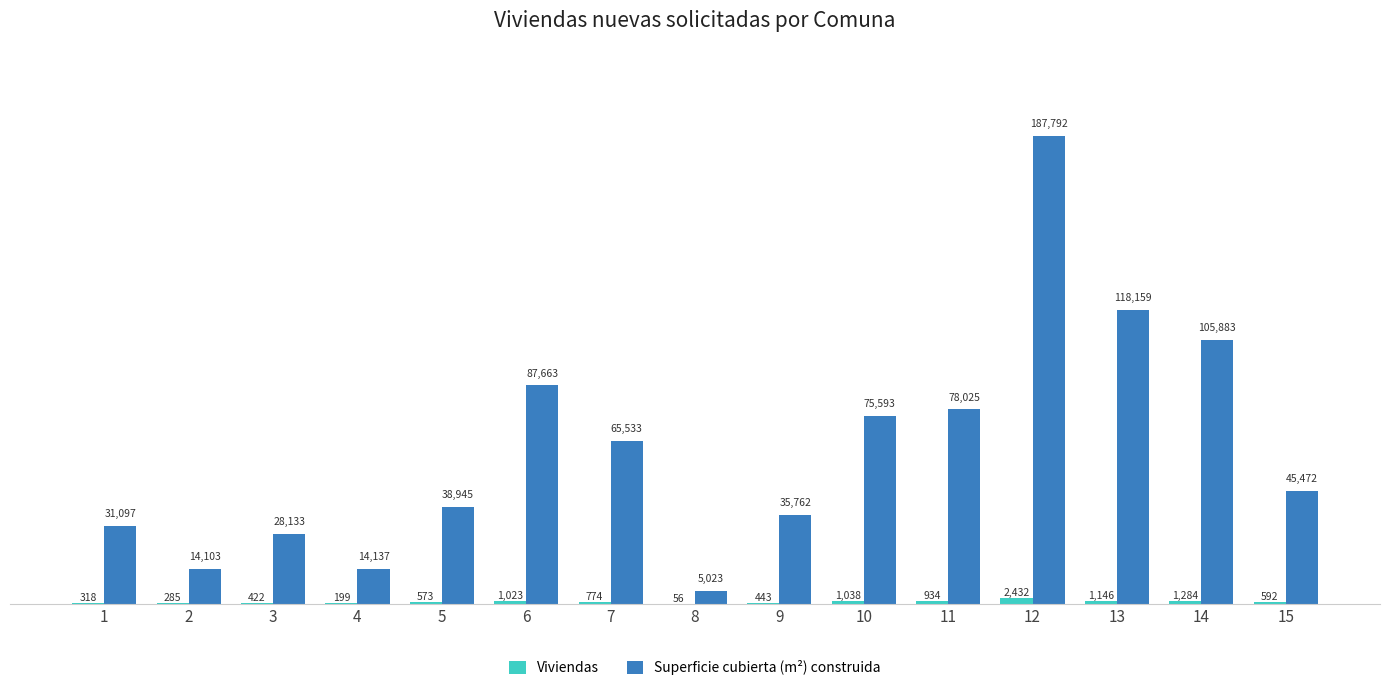

How many series are shown in this chart?

2